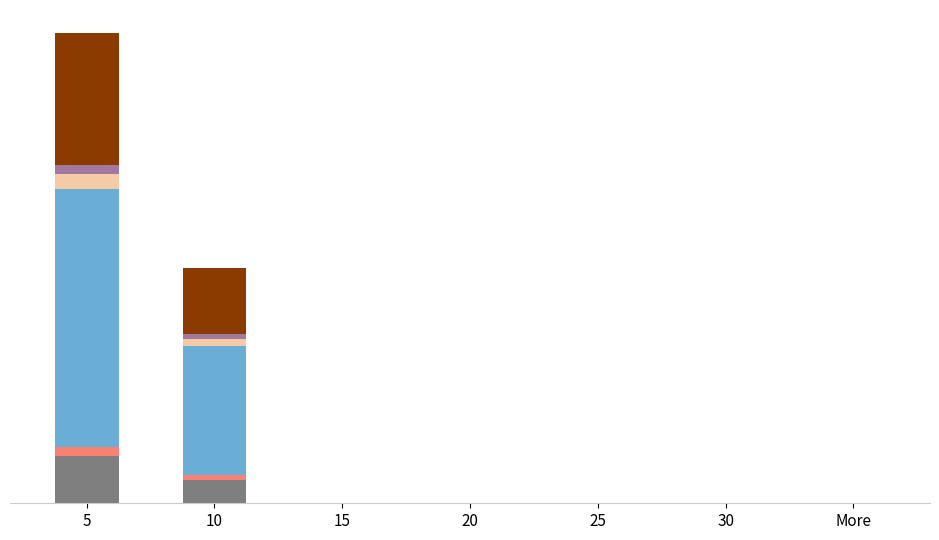

The value of blue at 25 is 0.0. True or false?

True